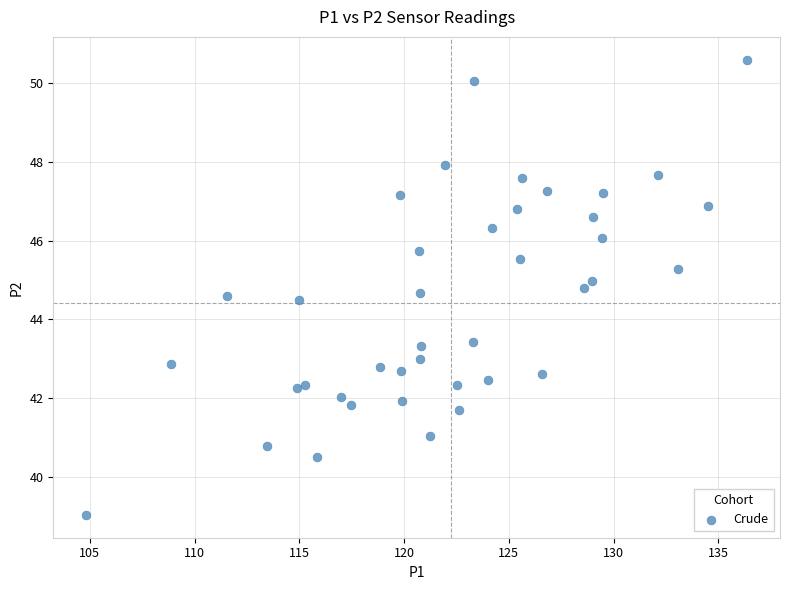

What is the range of Y values (max minus min)?

11.6